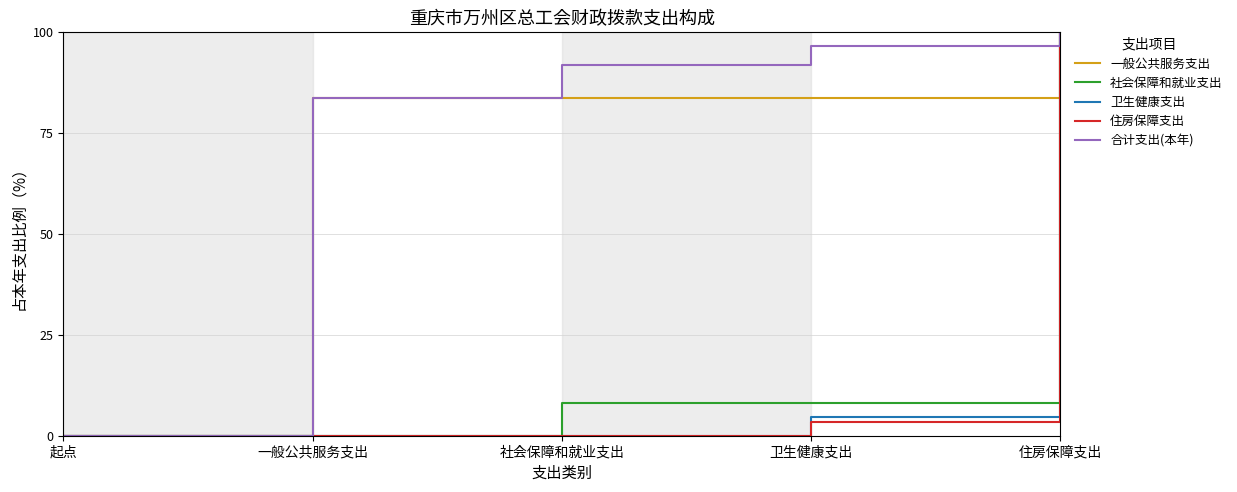

Where does the 一般公共服务支出 series first go above 83?

一般公共服务支出